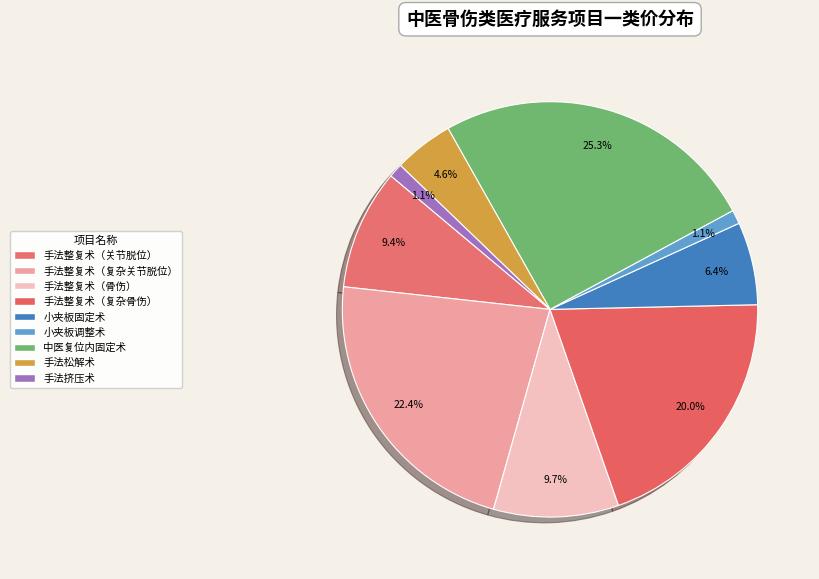

Which category has the biggest portion of the pie?

中医复位内固定术